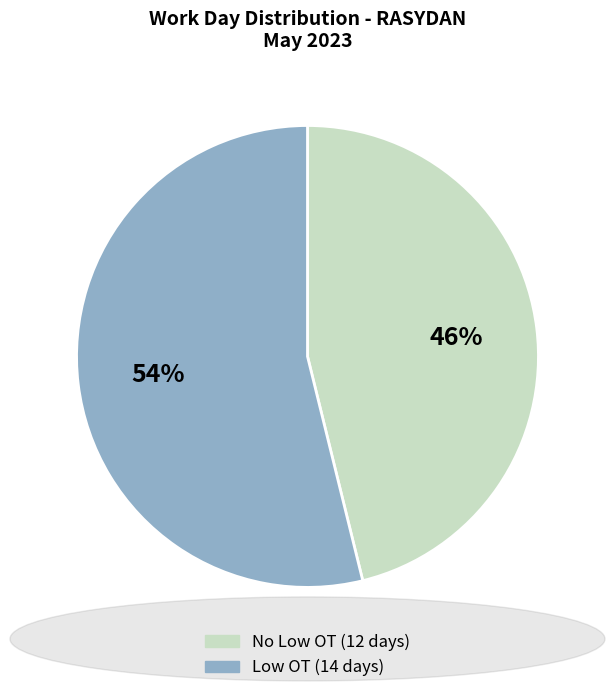

To the nearest percent, what is the difference between the largest and smallest slice percentages?

8%